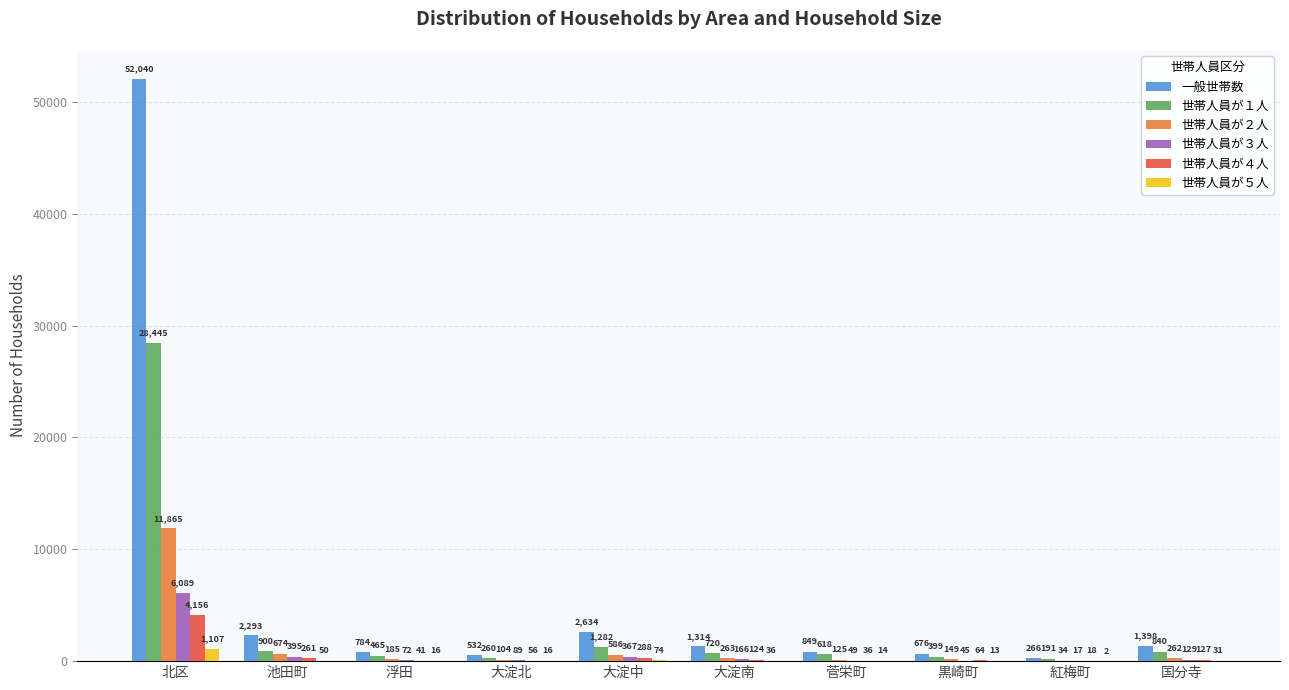

What is the maximum value shown in the chart?

52040